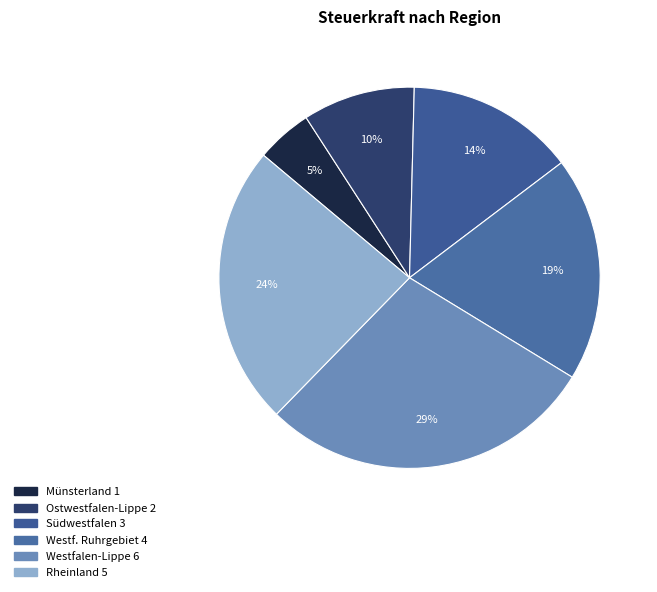

Does Ostwestfalen-Lippe represent more than half of the total?

No